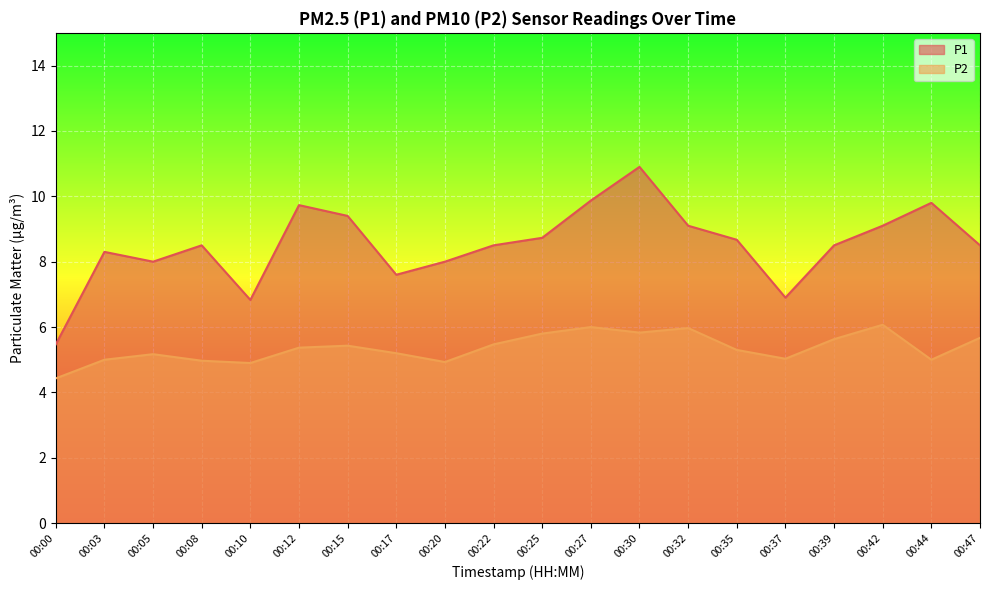

True or false: P2 has more than 1 points higher than both neighbors.

True